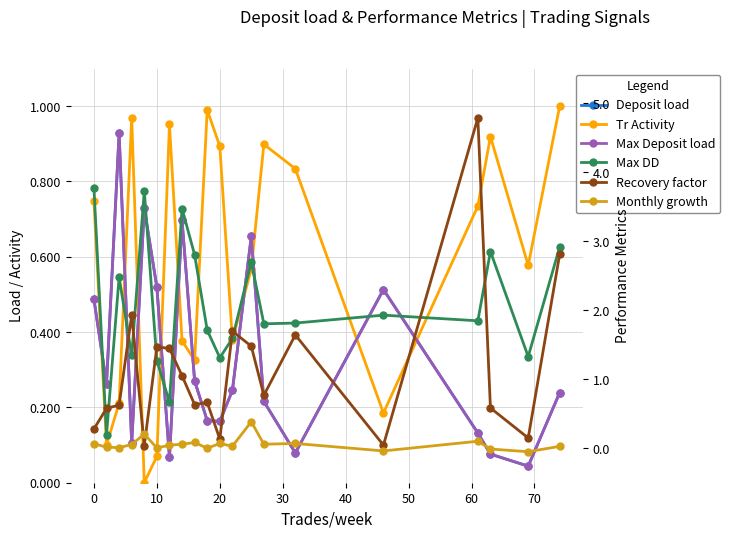

At how many categories does at least one series exceed 0?

20